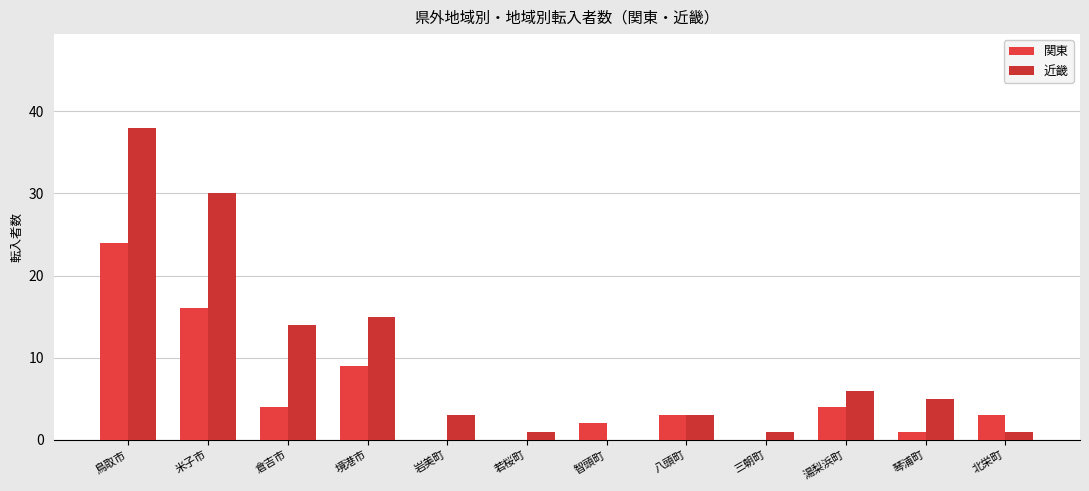

Which series has the largest total across all categories?

近畿